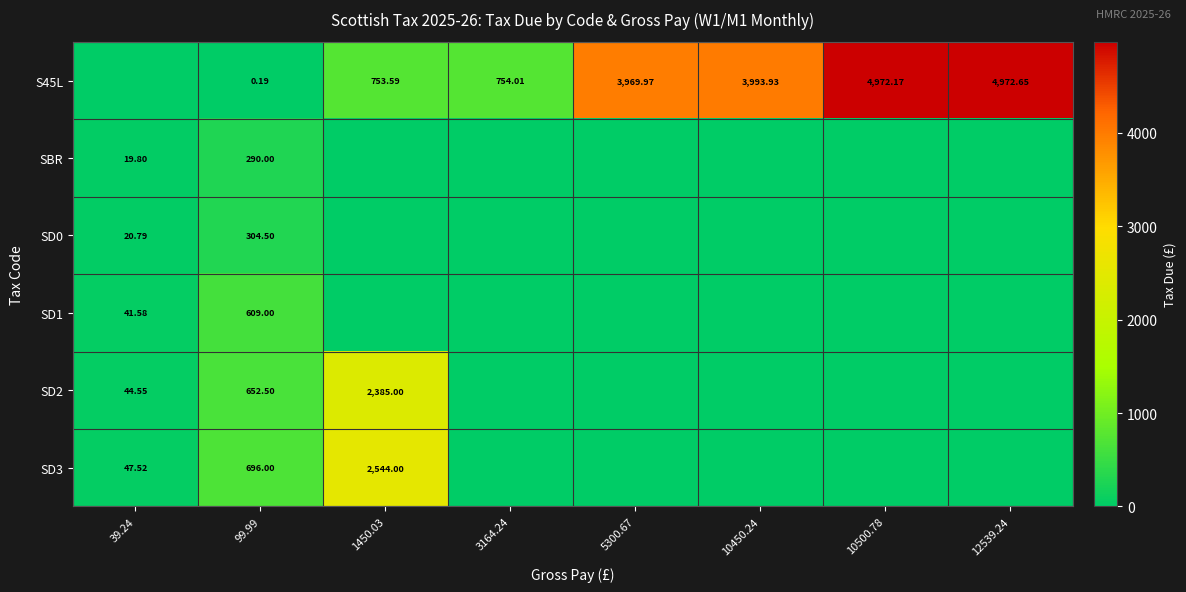

What is the difference between the highest and lowest values at 10500.78?

4972.2